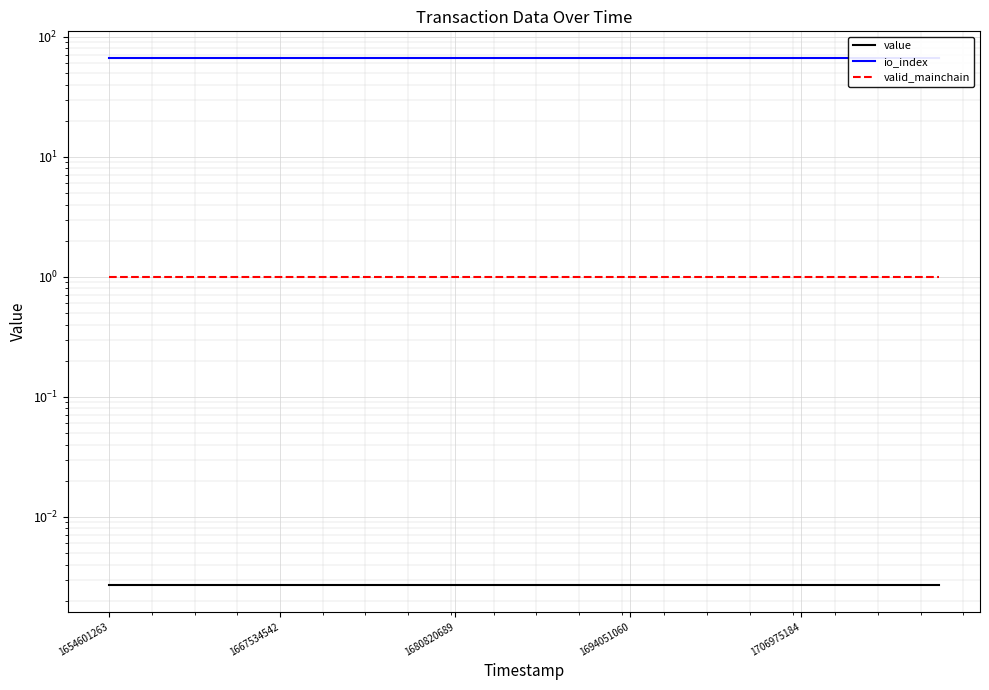

At which label is value closest to 0?

1654601263